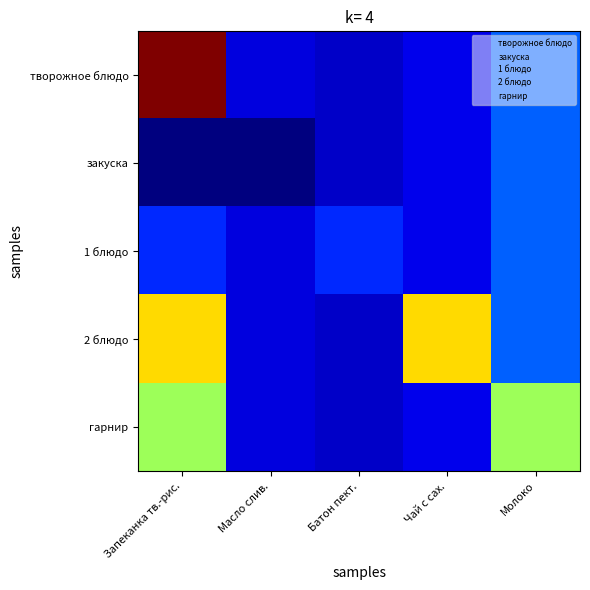

At how many categories does at least one series exceed 182?

3